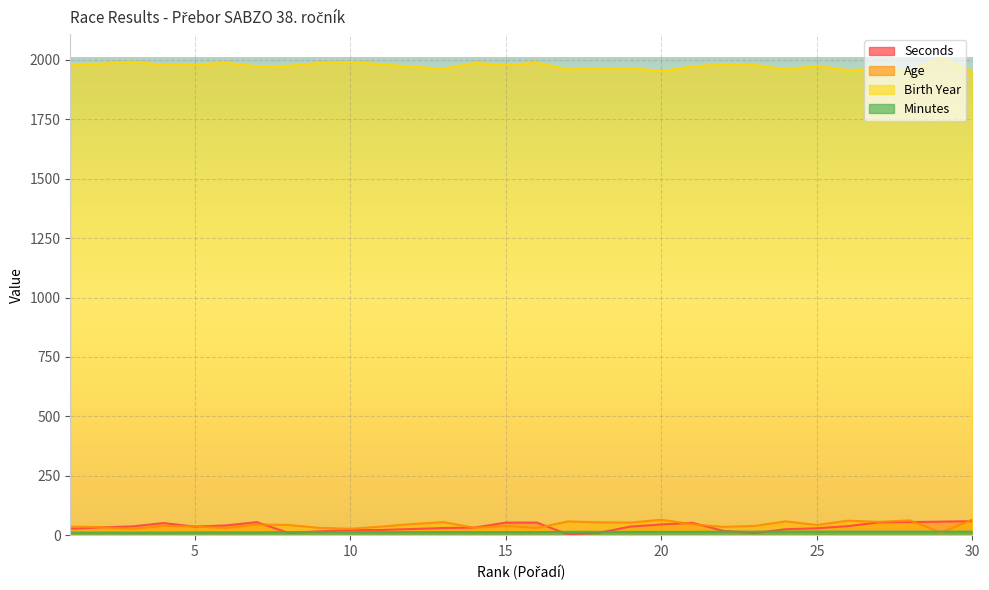

True or false: Age and Birth Year cross at least once.

False